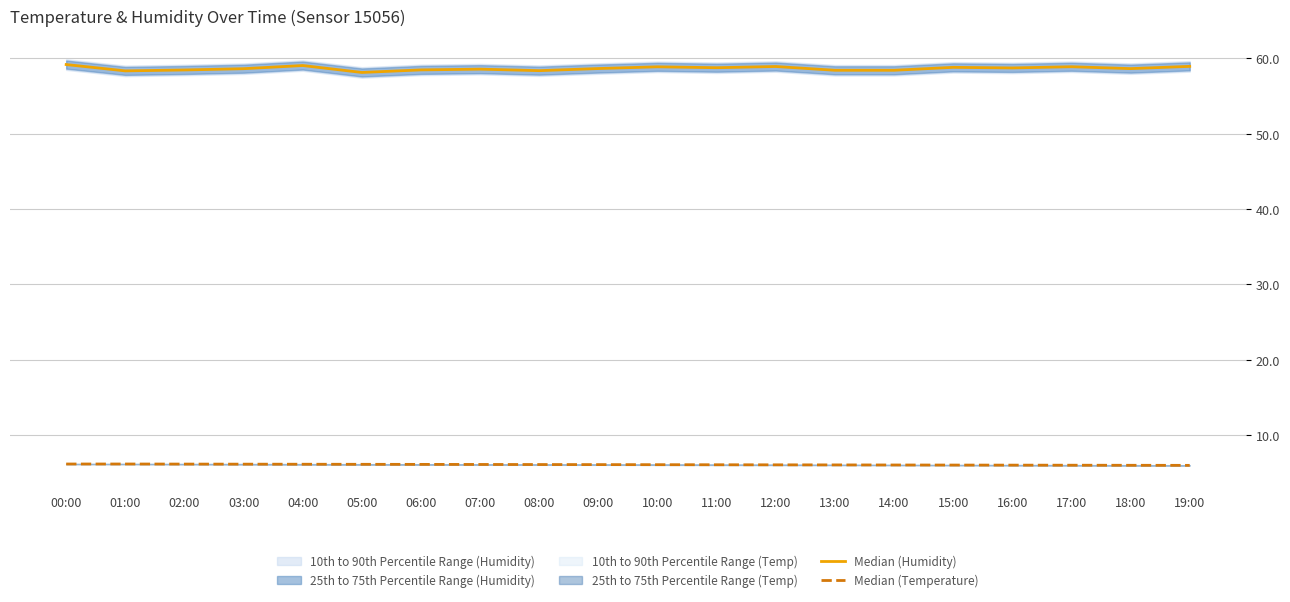

What is the difference between the maximum and minimum values in the Median (Temperature) series?

0.2